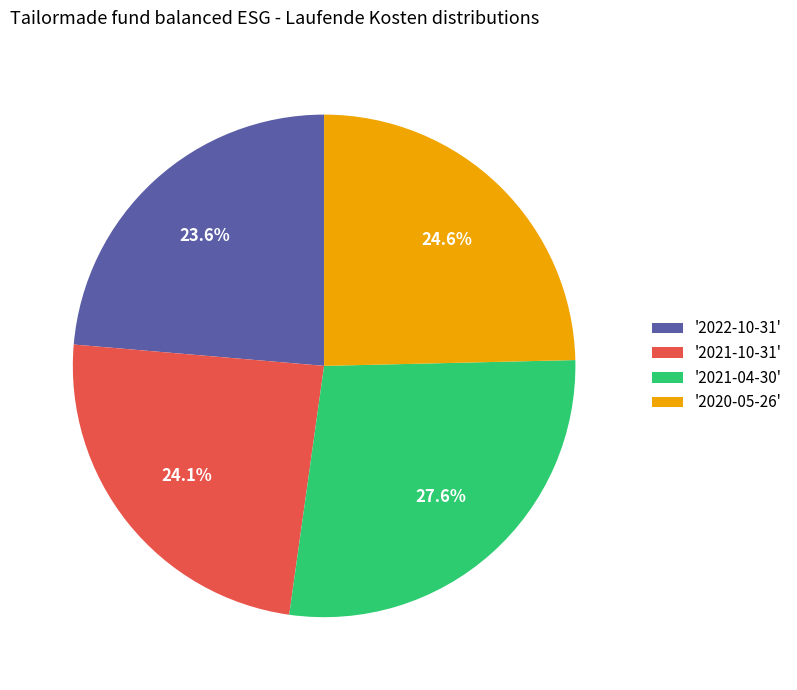

Is there a majority slice in this chart?

No